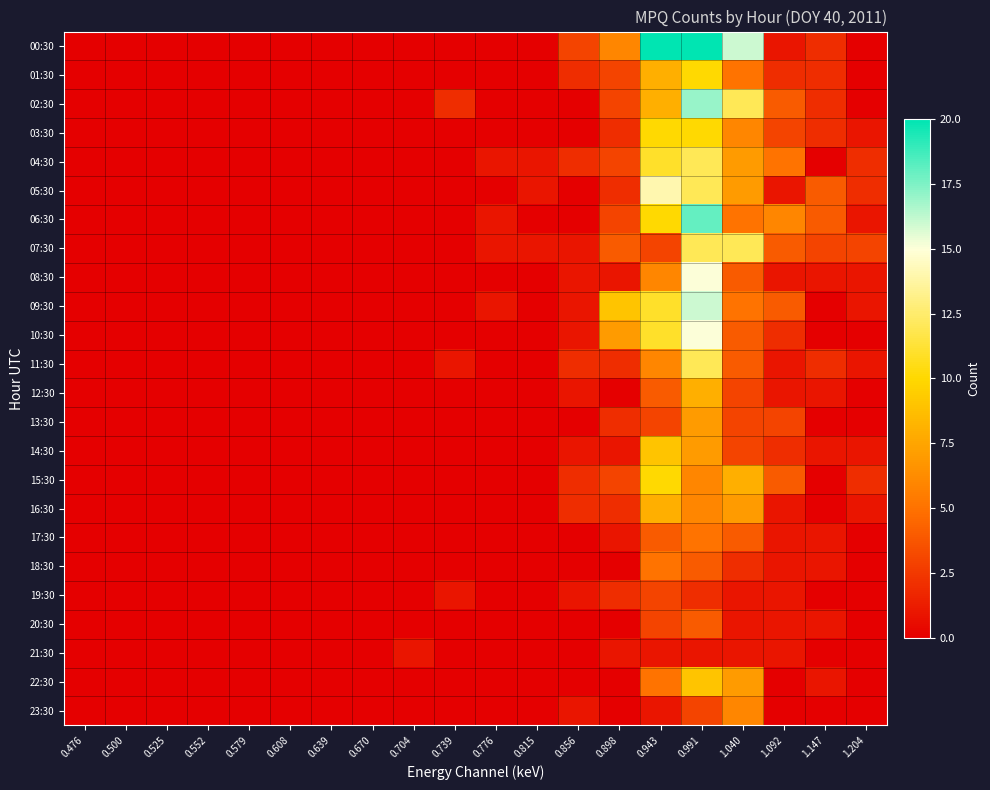

Reading left to right, what are all the values shown in this chart?

00:30: 0.476=0	0.500=0	0.525=0	0.552=0	0.579=0	0.608=0	0.639=0	0.670=0	0.704=0	0.739=0	0.776=0	0.815=0	0.856=3	0.898=6	0.943=20	0.991=20	1.040=16	1.092=1	1.147=2	1.204=0
01:30: 0.476=0	0.500=0	0.525=0	0.552=0	0.579=0	0.608=0	0.639=0	0.670=0	0.704=0	0.739=0	0.776=0	0.815=0	0.856=2	0.898=3	0.943=8	0.991=10	1.040=5	1.092=2	1.147=2	1.204=0
02:30: 0.476=0	0.500=0	0.525=0	0.552=0	0.579=0	0.608=0	0.639=0	0.670=0	0.704=0	0.739=2	0.776=0	0.815=0	0.856=0	0.898=3	0.943=8	0.991=17	1.040=12	1.092=4	1.147=2	1.204=0
03:30: 0.476=0	0.500=0	0.525=0	0.552=0	0.579=0	0.608=0	0.639=0	0.670=0	0.704=0	0.739=0	0.776=0	0.815=0	0.856=0	0.898=2	0.943=10	0.991=10	1.040=6	1.092=3	1.147=2	1.204=1
04:30: 0.476=0	0.500=0	0.525=0	0.552=0	0.579=0	0.608=0	0.639=0	0.670=0	0.704=0	0.739=0	0.776=1	0.815=1	0.856=2	0.898=3	0.943=11	0.991=12	1.040=7	1.092=5	1.147=0	1.204=2
05:30: 0.476=0	0.500=0	0.525=0	0.552=0	0.579=0	0.608=0	0.639=0	0.670=0	0.704=0	0.739=0	0.776=0	0.815=1	0.856=0	0.898=2	0.943=14	0.991=12	1.040=7	1.092=1	1.147=4	1.204=2
06:30: 0.476=0	0.500=0	0.525=0	0.552=0	0.579=0	0.608=0	0.639=0	0.670=0	0.704=0	0.739=0	0.776=1	0.815=0	0.856=0	0.898=3	0.943=10	0.991=18	1.040=5	1.092=6	1.147=4	1.204=1
07:30: 0.476=0	0.500=0	0.525=0	0.552=0	0.579=0	0.608=0	0.639=0	0.670=0	0.704=0	0.739=0	0.776=1	0.815=1	0.856=1	0.898=4	0.943=3	0.991=12	1.040=12	1.092=4	1.147=3	1.204=3
08:30: 0.476=0	0.500=0	0.525=0	0.552=0	0.579=0	0.608=0	0.639=0	0.670=0	0.704=0	0.739=0	0.776=0	0.815=0	0.856=1	0.898=1	0.943=6	0.991=15	1.040=4	1.092=1	1.147=1	1.204=1
09:30: 0.476=0	0.500=0	0.525=0	0.552=0	0.579=0	0.608=0	0.639=0	0.670=0	0.704=0	0.739=0	0.776=1	0.815=0	0.856=1	0.898=9	0.943=11	0.991=16	1.040=5	1.092=4	1.147=0	1.204=1
10:30: 0.476=0	0.500=0	0.525=0	0.552=0	0.579=0	0.608=0	0.639=0	0.670=0	0.704=0	0.739=0	0.776=0	0.815=0	0.856=1	0.898=7	0.943=11	0.991=15	1.040=4	1.092=2	1.147=0	1.204=0
11:30: 0.476=0	0.500=0	0.525=0	0.552=0	0.579=0	0.608=0	0.639=0	0.670=0	0.704=0	0.739=1	0.776=0	0.815=0	0.856=2	0.898=2	0.943=6	0.991=12	1.040=4	1.092=1	1.147=2	1.204=1
12:30: 0.476=0	0.500=0	0.525=0	0.552=0	0.579=0	0.608=0	0.639=0	0.670=0	0.704=0	0.739=0	0.776=0	0.815=0	0.856=1	0.898=0	0.943=4	0.991=8	1.040=3	1.092=1	1.147=1	1.204=0
13:30: 0.476=0	0.500=0	0.525=0	0.552=0	0.579=0	0.608=0	0.639=0	0.670=0	0.704=0	0.739=0	0.776=0	0.815=0	0.856=0	0.898=2	0.943=3	0.991=7	1.040=3	1.092=3	1.147=0	1.204=0
14:30: 0.476=0	0.500=0	0.525=0	0.552=0	0.579=0	0.608=0	0.639=0	0.670=0	0.704=0	0.739=0	0.776=0	0.815=0	0.856=1	0.898=1	0.943=9	0.991=7	1.040=3	1.092=2	1.147=1	1.204=1
15:30: 0.476=0	0.500=0	0.525=0	0.552=0	0.579=0	0.608=0	0.639=0	0.670=0	0.704=0	0.739=0	0.776=0	0.815=0	0.856=2	0.898=3	0.943=10	0.991=6	1.040=8	1.092=4	1.147=0	1.204=2
16:30: 0.476=0	0.500=0	0.525=0	0.552=0	0.579=0	0.608=0	0.639=0	0.670=0	0.704=0	0.739=0	0.776=0	0.815=0	0.856=2	0.898=2	0.943=8	0.991=6	1.040=7	1.092=1	1.147=0	1.204=1
17:30: 0.476=0	0.500=0	0.525=0	0.552=0	0.579=0	0.608=0	0.639=0	0.670=0	0.704=0	0.739=0	0.776=0	0.815=0	0.856=0	0.898=1	0.943=4	0.991=5	1.040=4	1.092=1	1.147=1	1.204=0
18:30: 0.476=0	0.500=0	0.525=0	0.552=0	0.579=0	0.608=0	0.639=0	0.670=0	0.704=0	0.739=0	0.776=0	0.815=0	0.856=0	0.898=0	0.943=5	0.991=4	1.040=2	1.092=1	1.147=1	1.204=0
19:30: 0.476=0	0.500=0	0.525=0	0.552=0	0.579=0	0.608=0	0.639=0	0.670=0	0.704=0	0.739=1	0.776=0	0.815=0	0.856=1	0.898=2	0.943=3	0.991=2	1.040=1	1.092=1	1.147=0	1.204=0
20:30: 0.476=0	0.500=0	0.525=0	0.552=0	0.579=0	0.608=0	0.639=0	0.670=0	0.704=0	0.739=0	0.776=0	0.815=0	0.856=0	0.898=0	0.943=3	0.991=4	1.040=1	1.092=1	1.147=1	1.204=0
21:30: 0.476=0	0.500=0	0.525=0	0.552=0	0.579=0	0.608=0	0.639=0	0.670=0	0.704=1	0.739=0	0.776=0	0.815=0	0.856=0	0.898=1	0.943=1	0.991=1	1.040=1	1.092=1	1.147=0	1.204=0
22:30: 0.476=0	0.500=0	0.525=0	0.552=0	0.579=0	0.608=0	0.639=0	0.670=0	0.704=0	0.739=0	0.776=0	0.815=0	0.856=0	0.898=0	0.943=5	0.991=9	1.040=7	1.092=0	1.147=1	1.204=0
23:30: 0.476=0	0.500=0	0.525=0	0.552=0	0.579=0	0.608=0	0.639=0	0.670=0	0.704=0	0.739=0	0.776=0	0.815=0	0.856=1	0.898=0	0.943=1	0.991=3	1.040=6	1.092=0	1.147=0	1.204=0